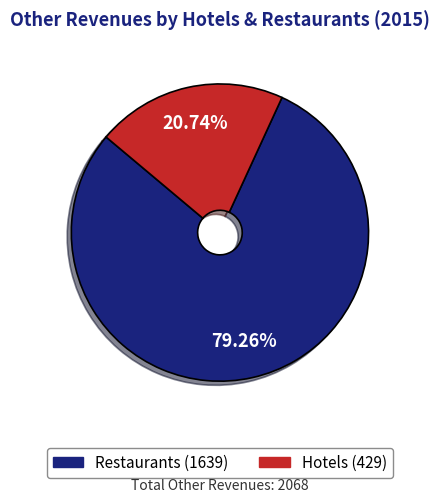

To the nearest percent, what is the combined percentage of Restaurants and Hotels?

100%